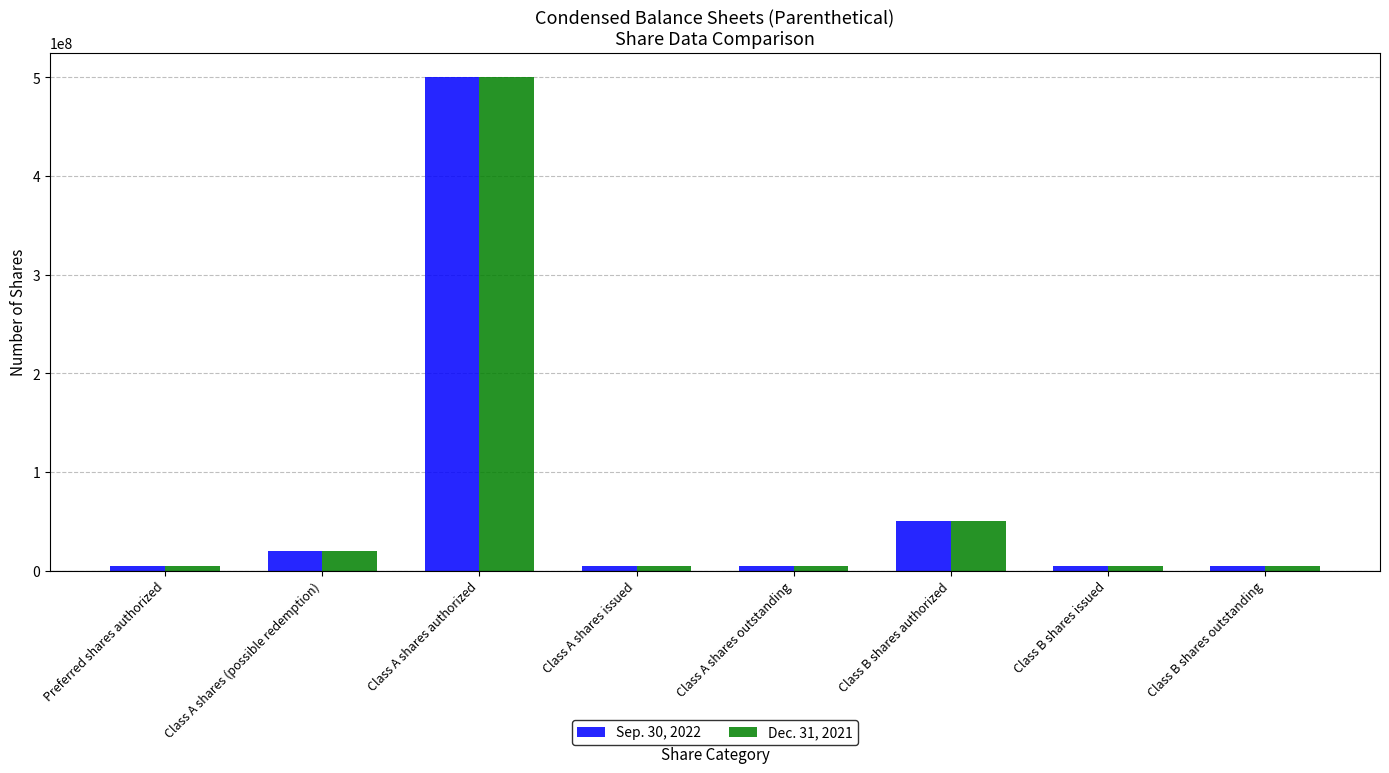

What is the difference between the maximum and minimum values in the Dec. 31, 2021 series?

495000000